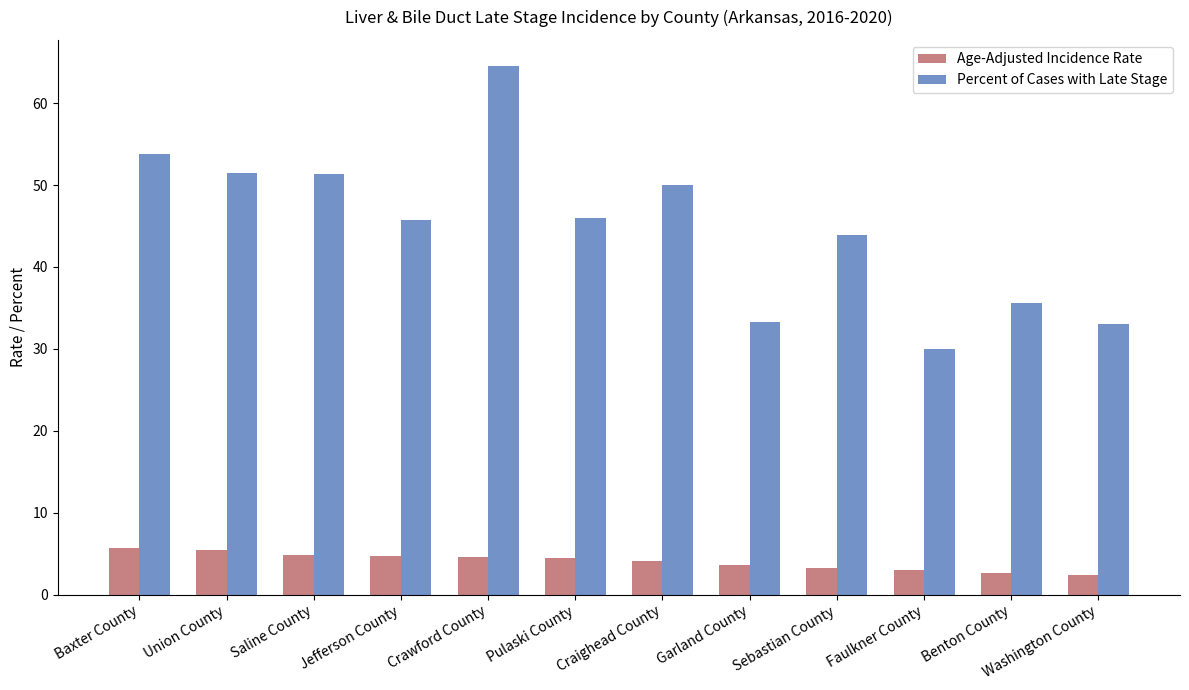

What is the difference between the maximum and minimum values in the Percent of Cases with Late Stage series?

34.5